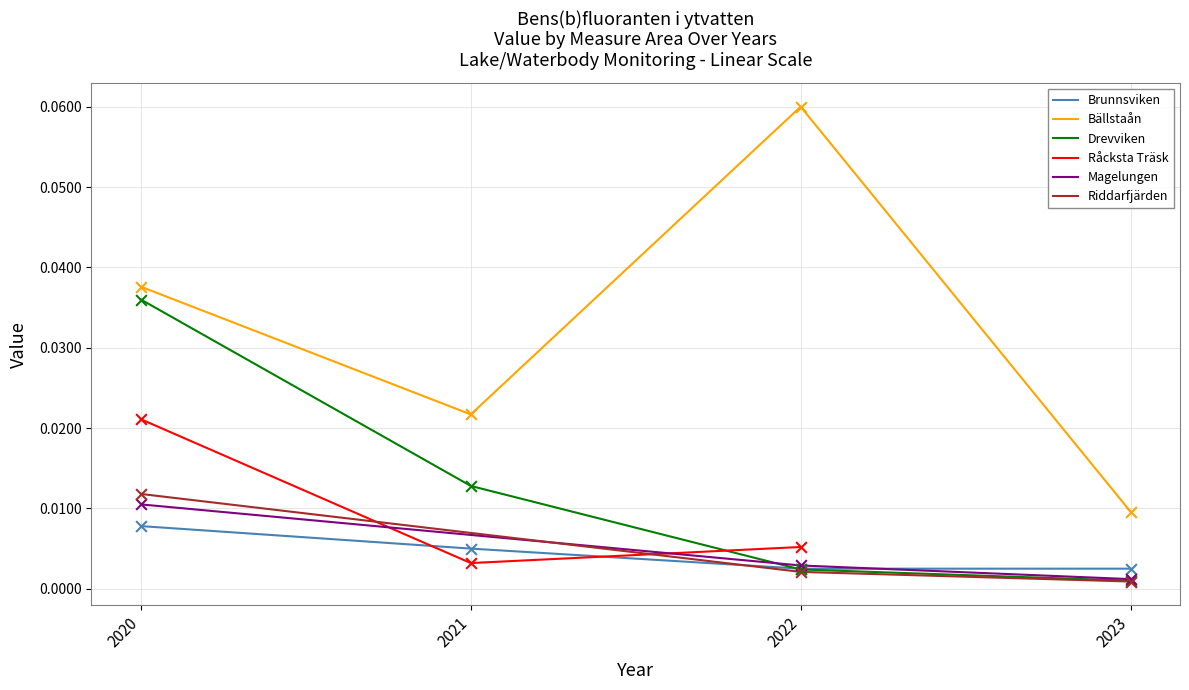

Which series contains the highest Y value?

Bällstaån